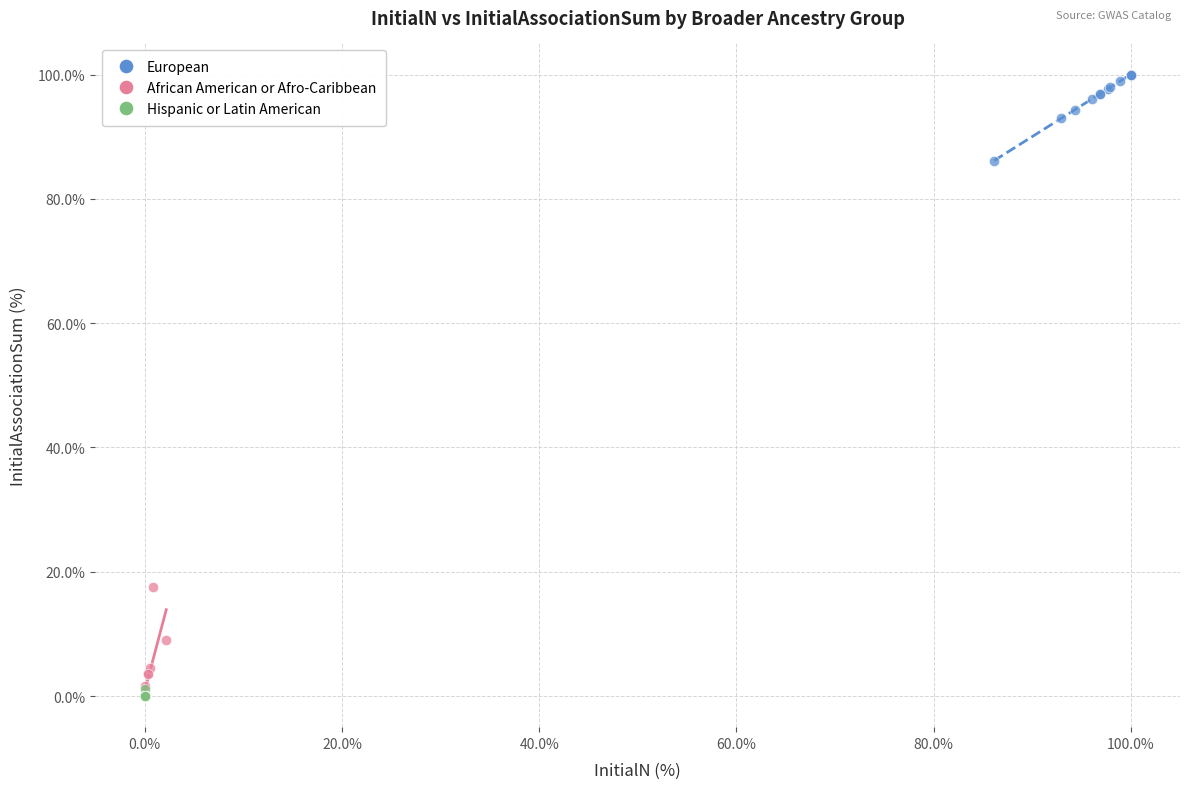

Which series contains the highest Y value?

European